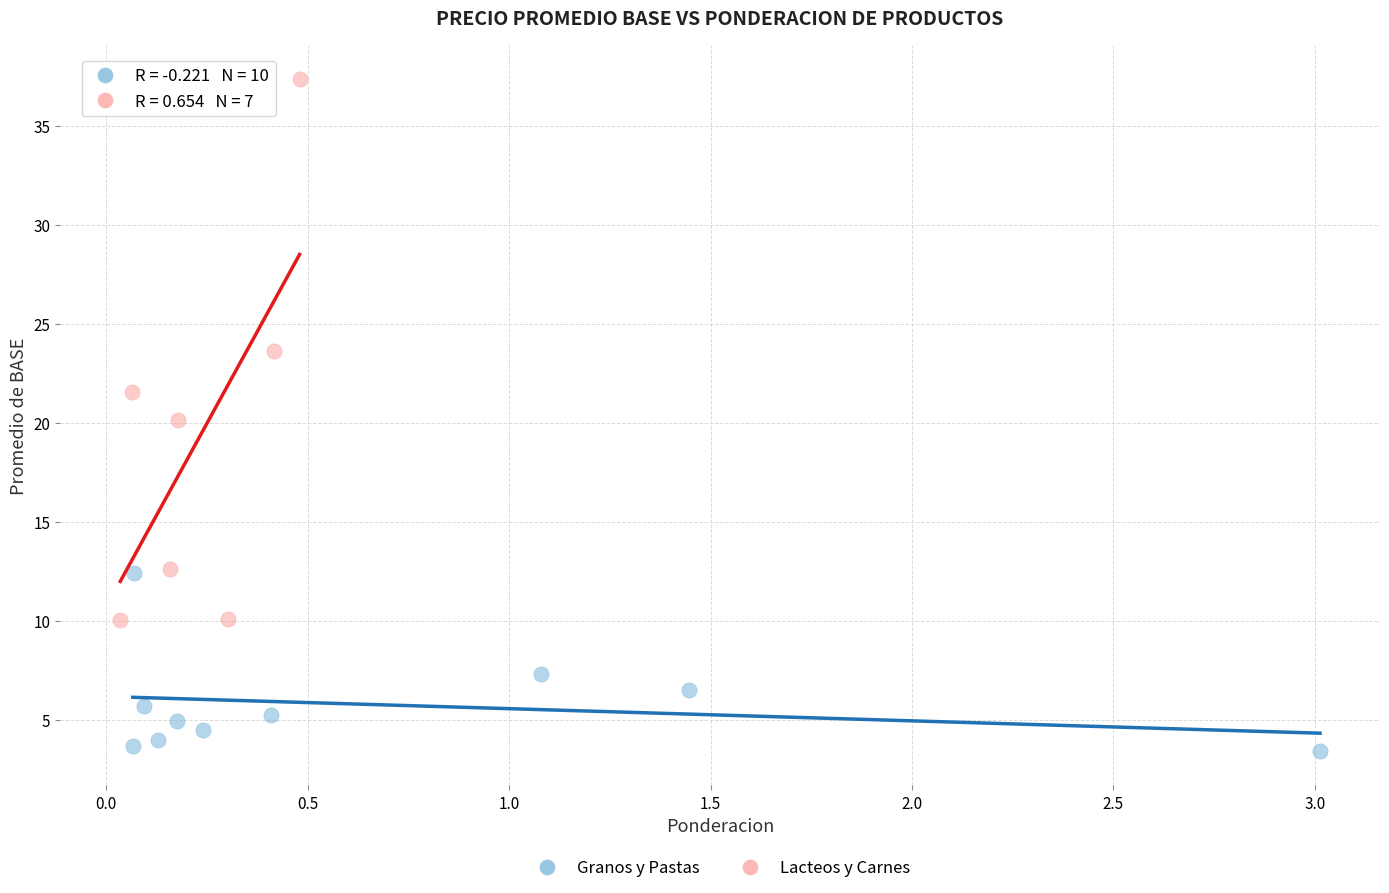

Which series reaches the maximum Y coordinate?

Lacteos y Carnes